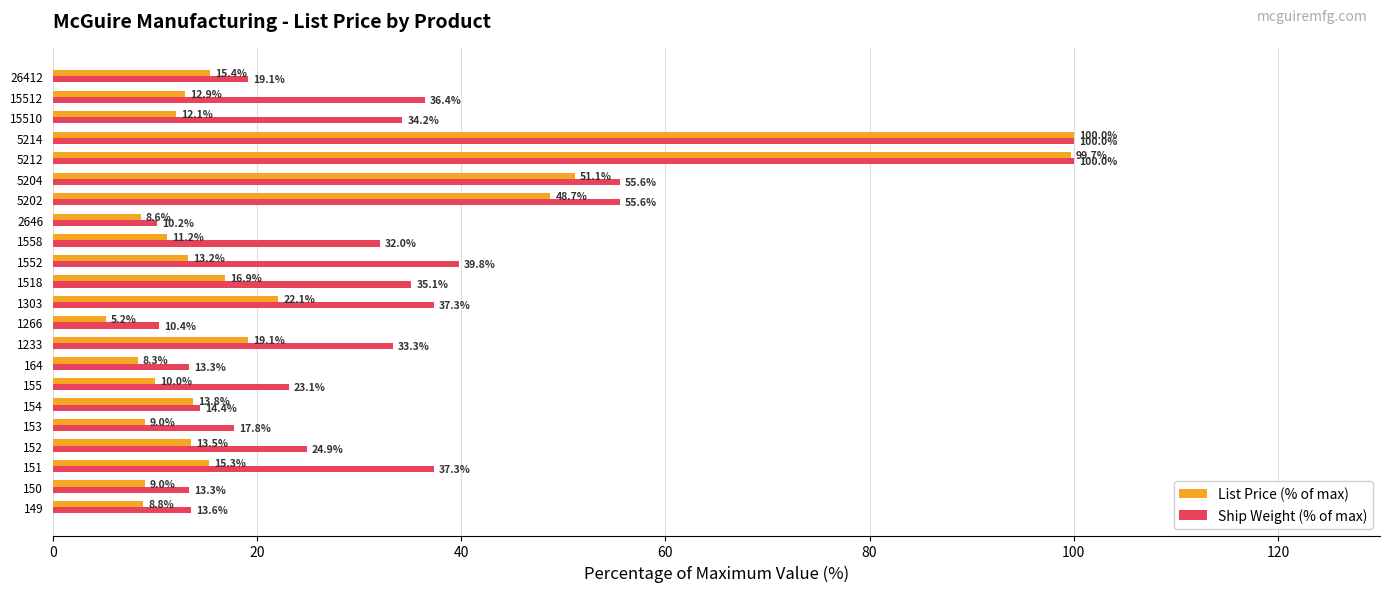

The List Price (% of max) series shows 175.8 at 5212. True or false?

False